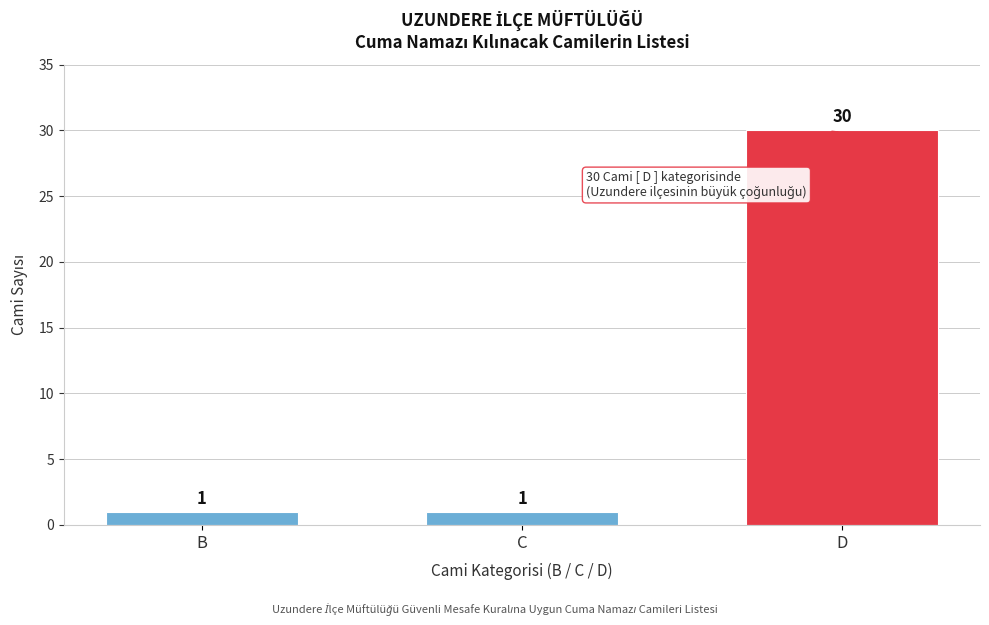

Reading left to right, what are all the values shown in this chart?

1	1	30